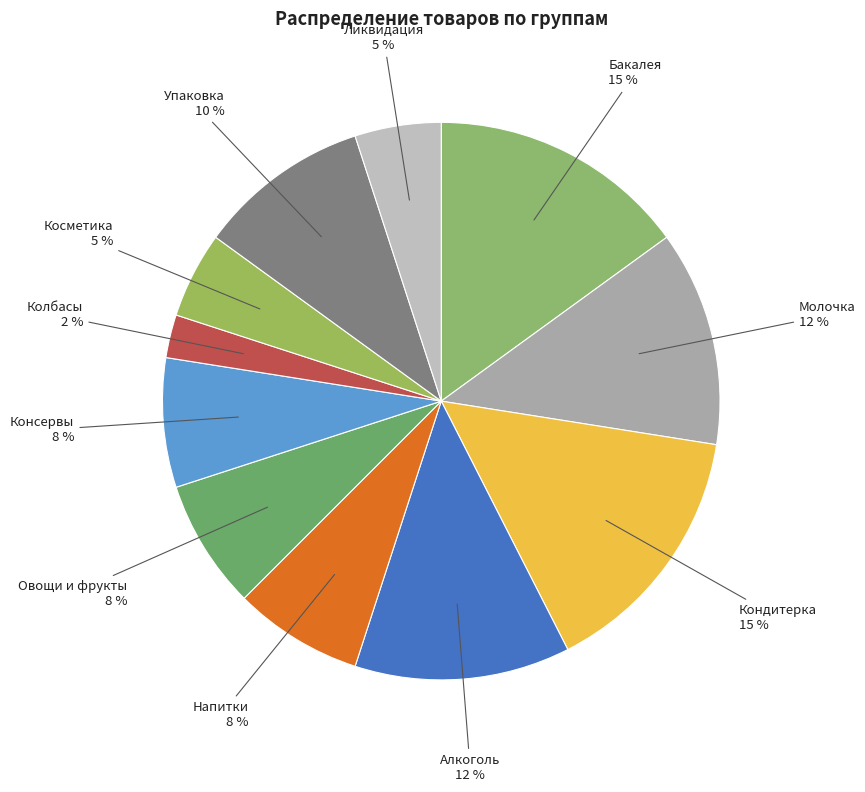

Count the number of slices in the pie.

11